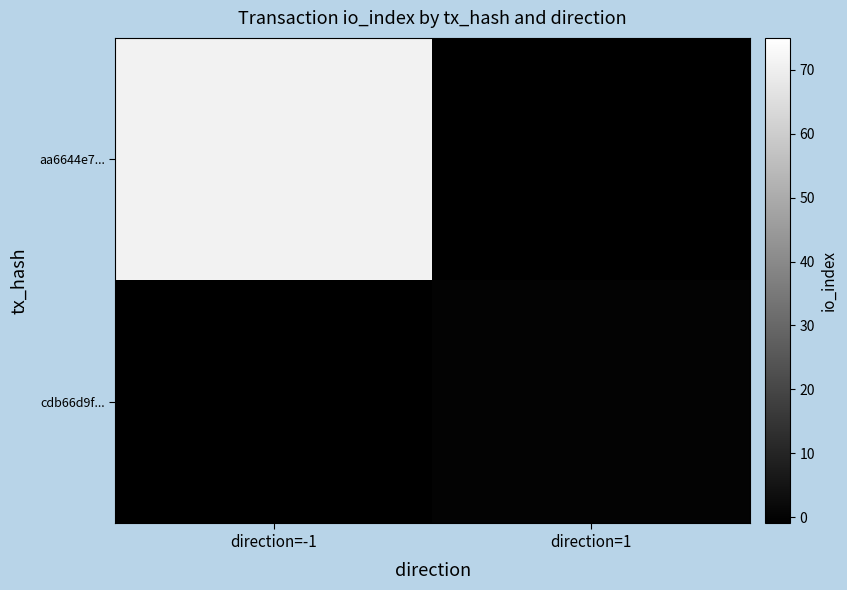

At how many categories does at least one series exceed 38?

1